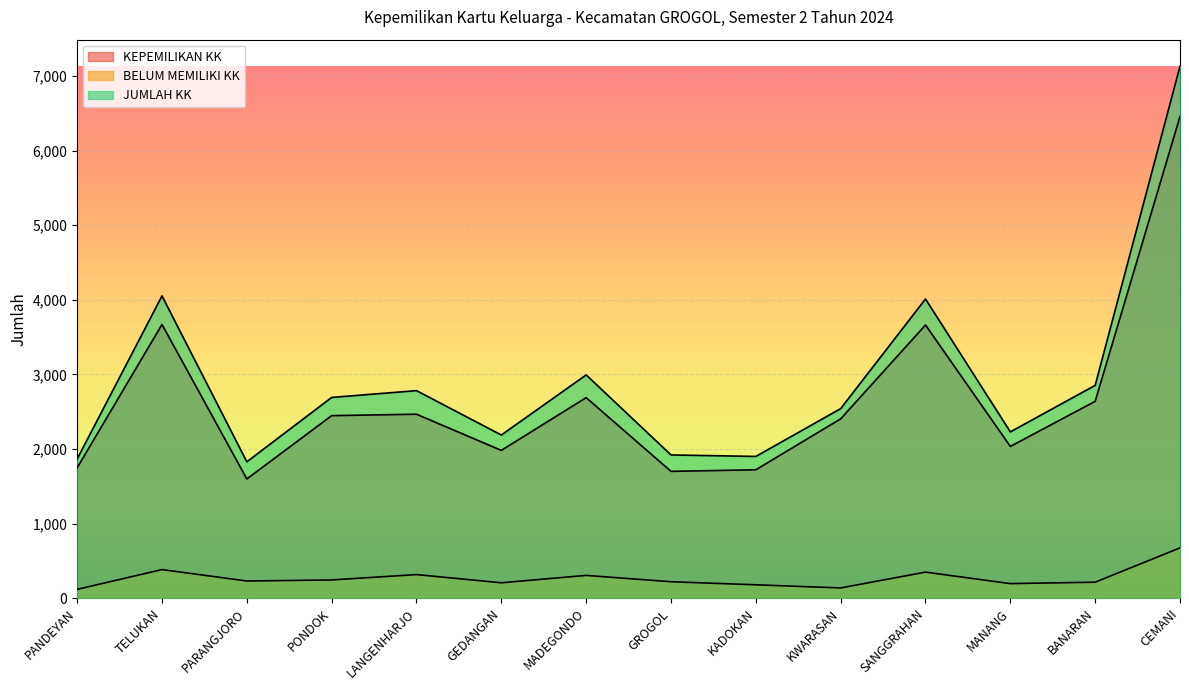

Which series has the largest total across all categories?

JUMLAH KK